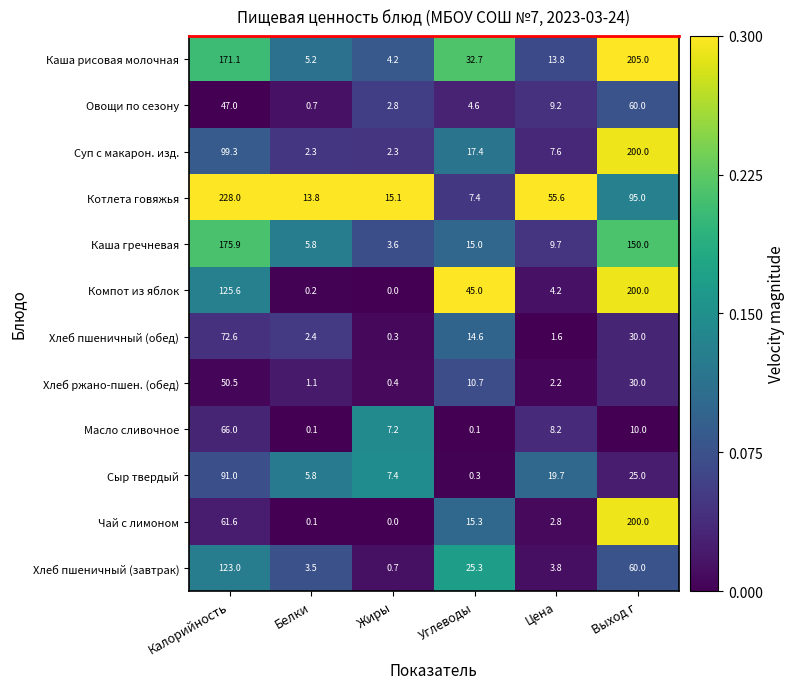

Rank the categories by Хлеб ржано-пшен. (обед) value from highest to lowest.

Калорийность, Выход г, Углеводы, Цена, Белки, Жиры